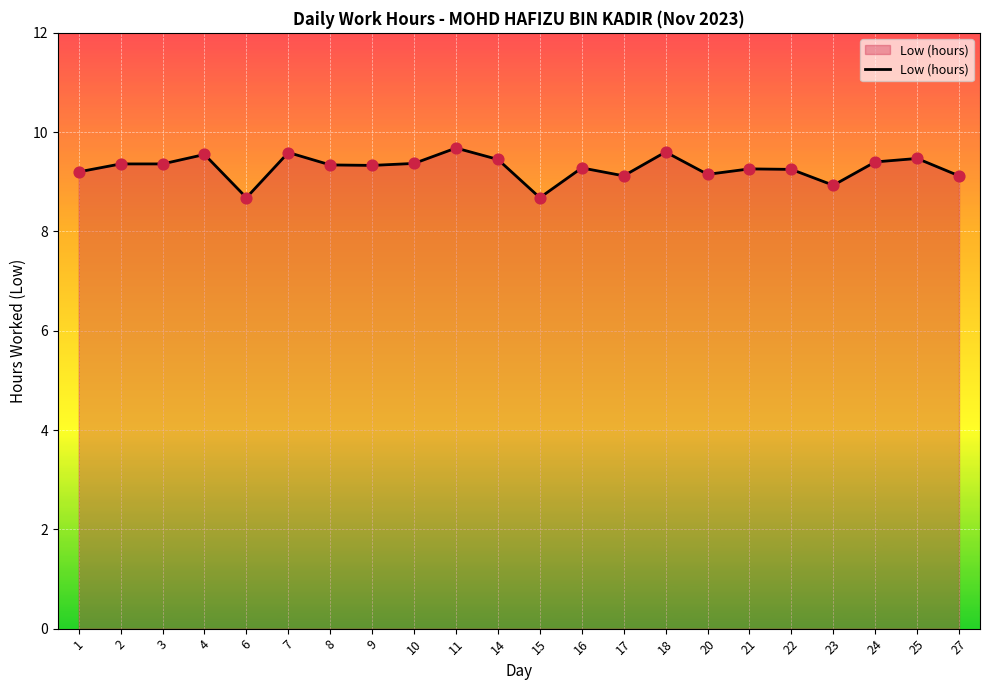

What is the change in value from 15 to 27?

+0.4